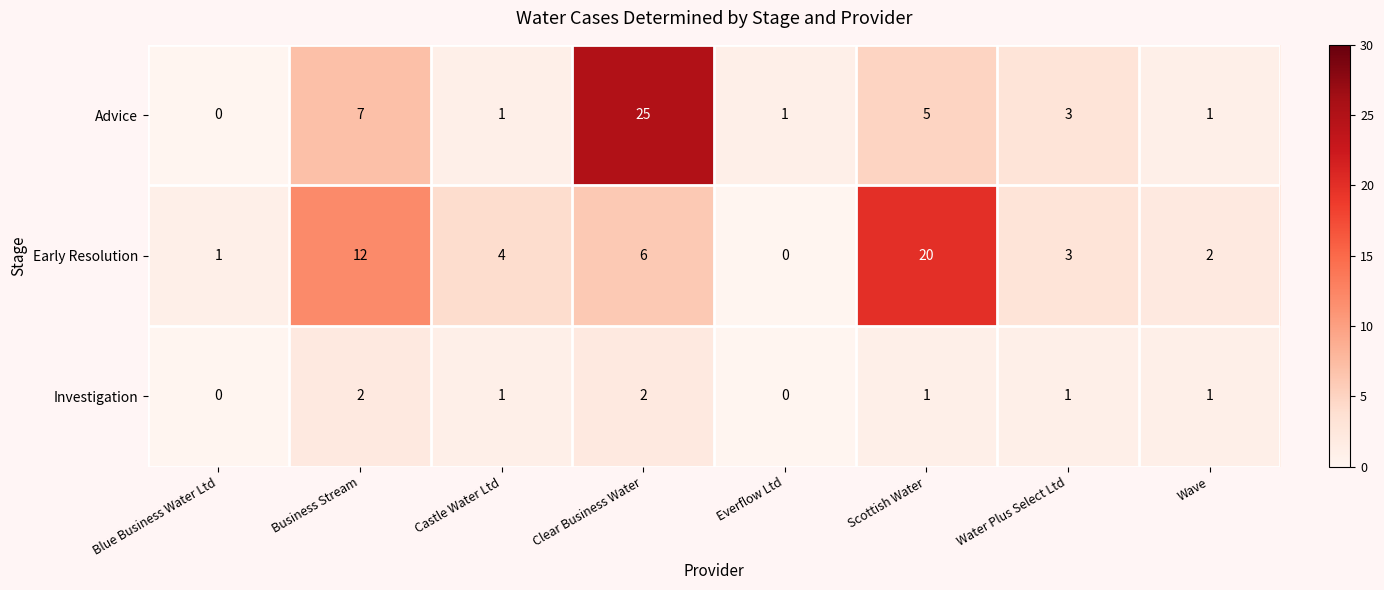

What is the sum of the Advice values at Water Plus Select Ltd and Clear Business Water?

28